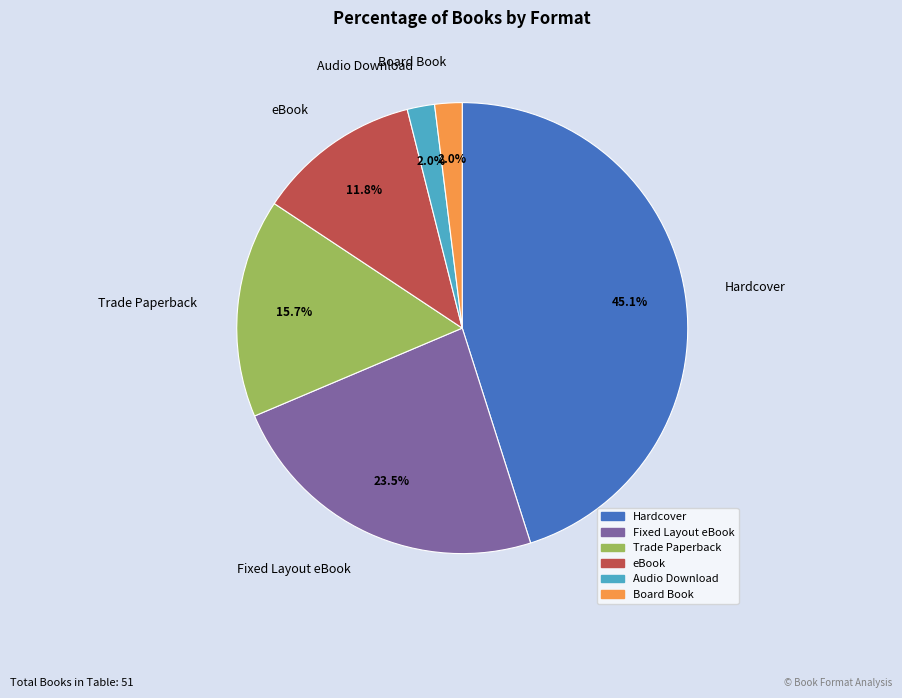

Is the sum of Fixed Layout eBook and Hardcover greater than half?

Yes